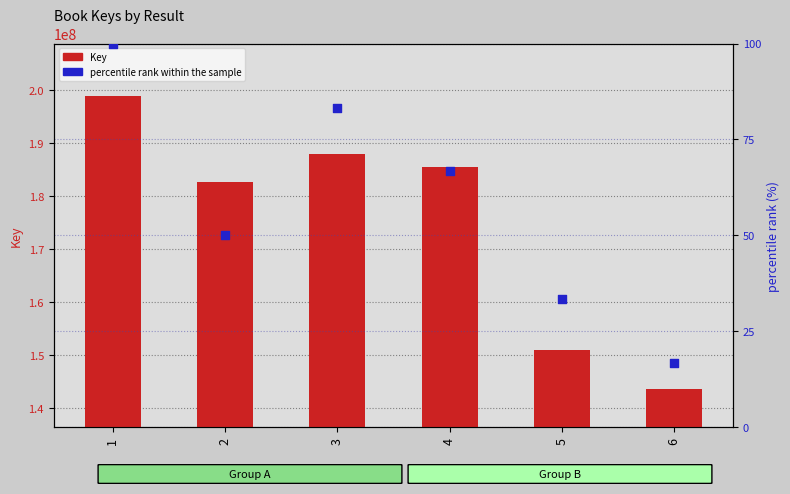

What is the total value across all series at 3?

187947965.3